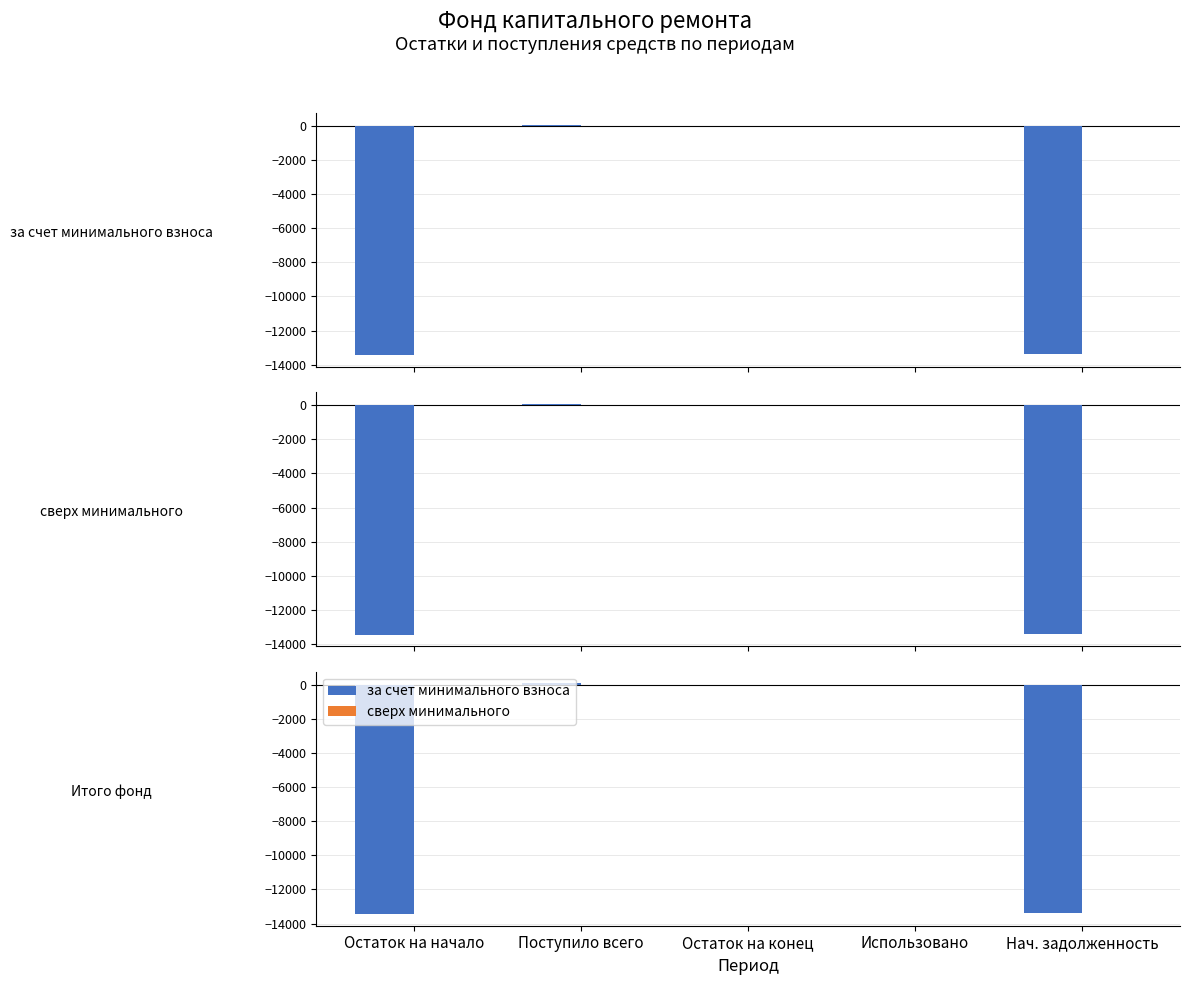

What position from the right is Поступило всего?

4